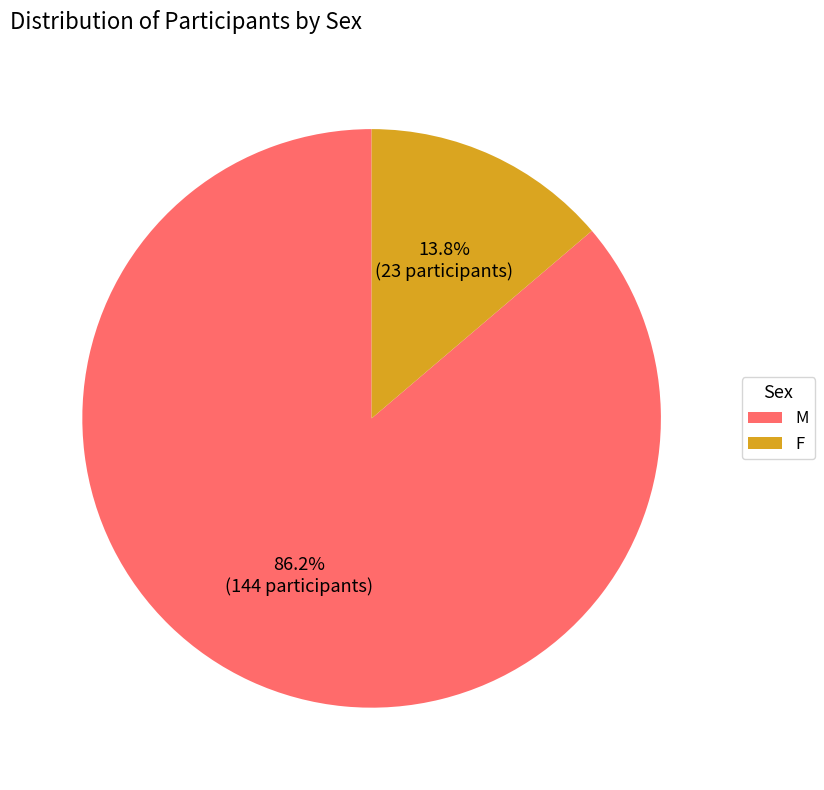

True or false: M accounts for 78% of the total.

False